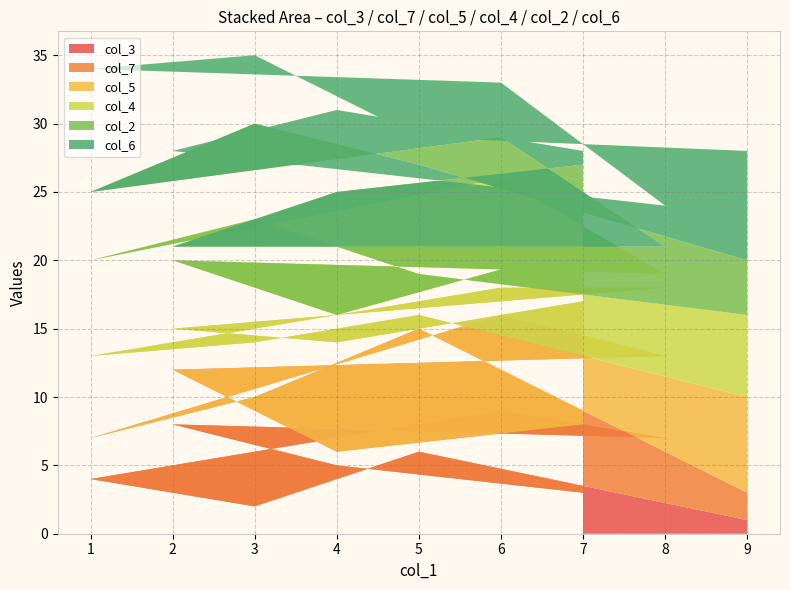

True or false: col_3 has a value of 9 at 5.

False